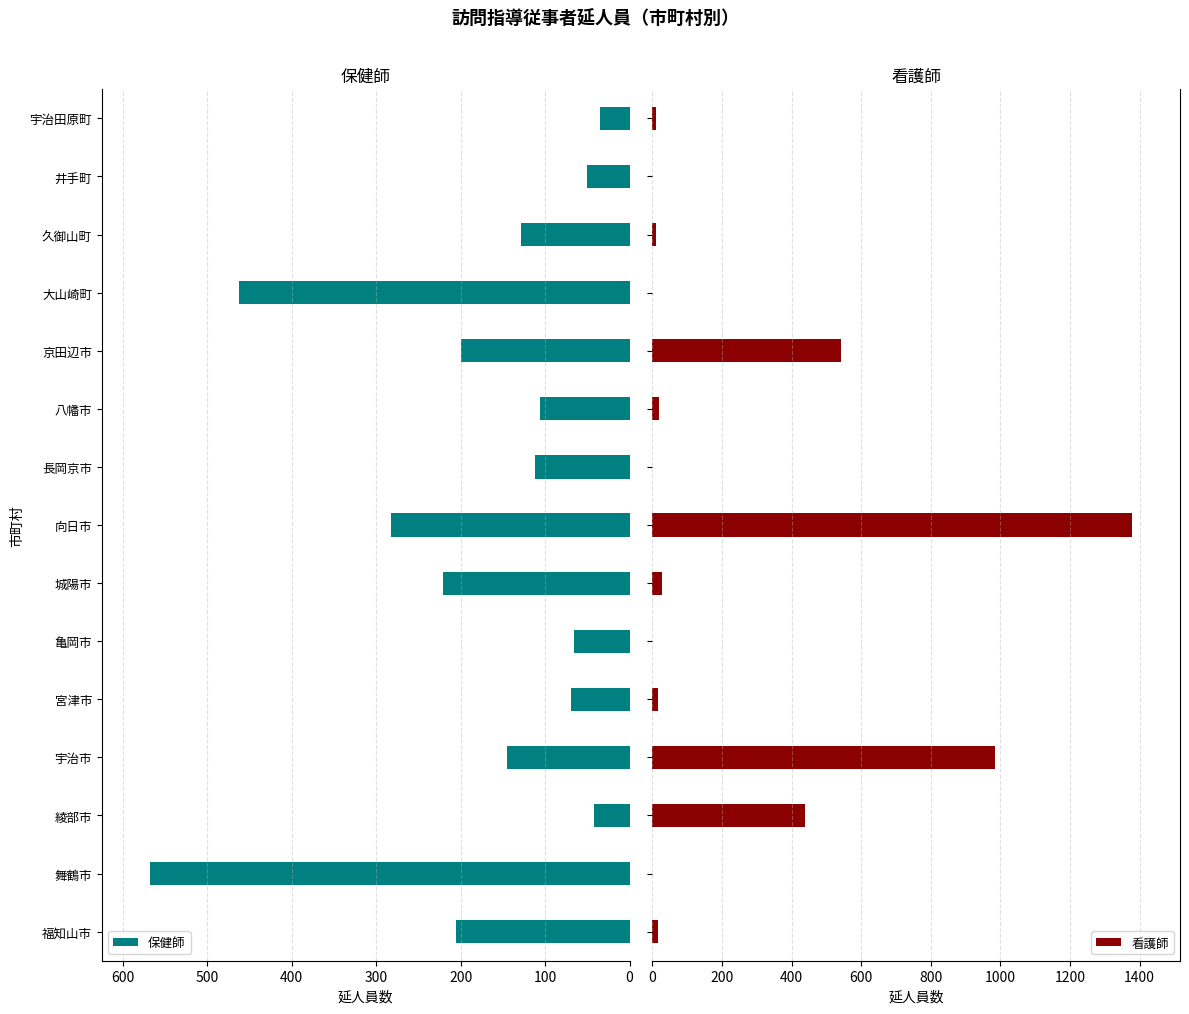

Which category has the highest value in the 保健師 series?

舞鶴市